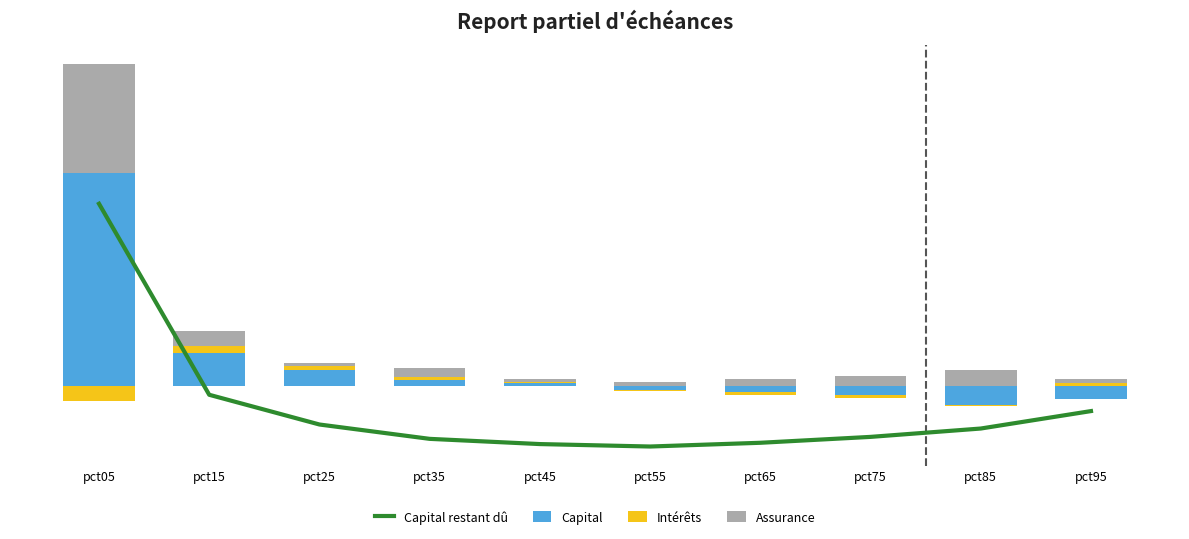

Which series has the widest spread of values?

Capital restant dû